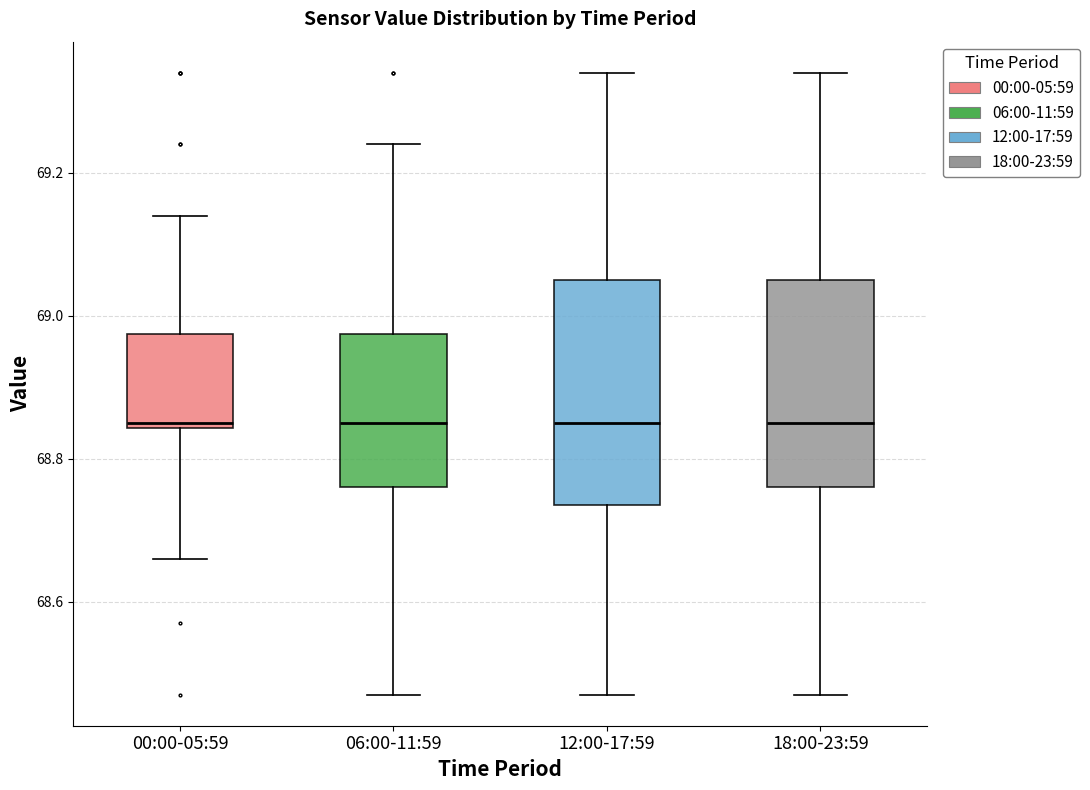

Reading left to right, transcribe this box plot: for each box, give where its median line is, the range the box spans, and where its two whiskers end, as read against the y-axis. The values are not printed on the chart, so give them approximately, as read against the axis.

00:00-05:59: median 68.86, box 68.84 to 68.98, whiskers 68.66 to 69.14
06:00-11:59: median 68.86, box 68.76 to 68.98, whiskers 68.48 to 69.24
12:00-17:59: median 68.86, box 68.74 to 69.06, whiskers 68.48 to 69.34
18:00-23:59: median 68.86, box 68.76 to 69.06, whiskers 68.48 to 69.34